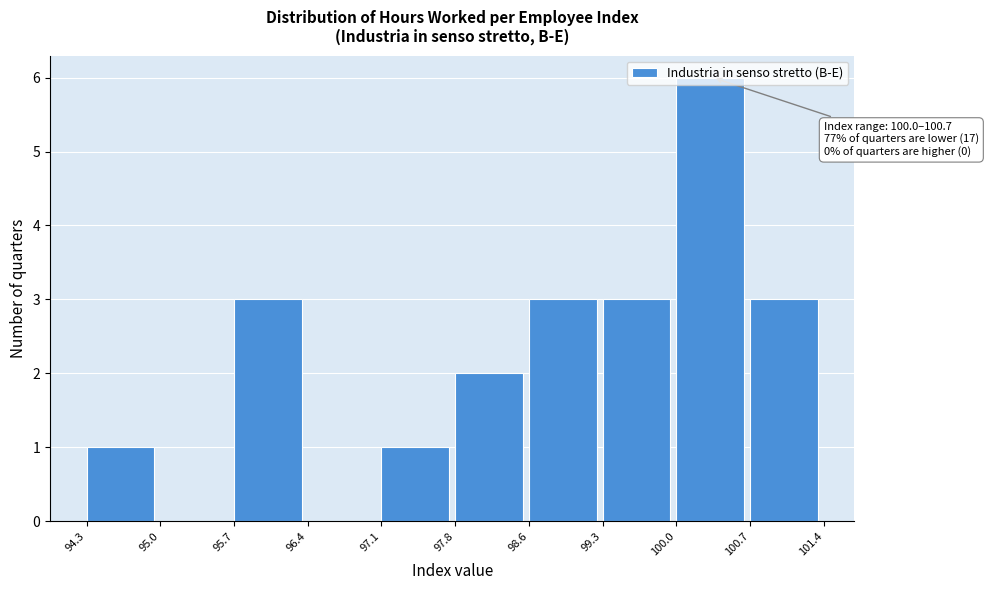

Over which range of the x-axis is the bar tallest?

100.0 to 100.7